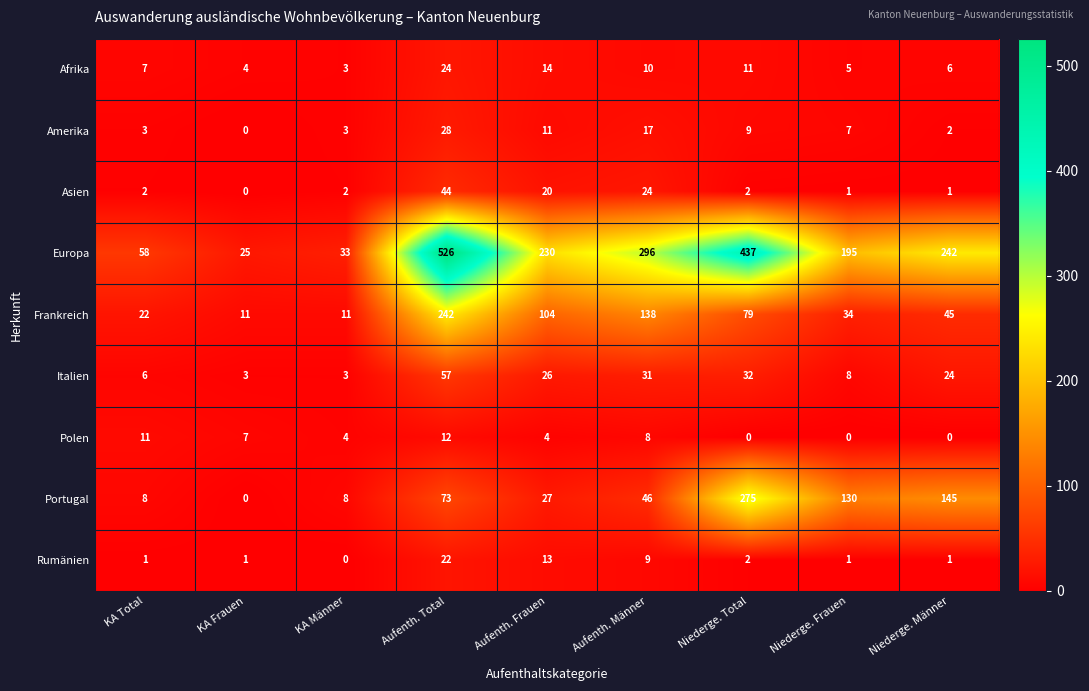

Is the value of Frankreich at KA Total greater than the value of Italien at Niederge. Total?

No